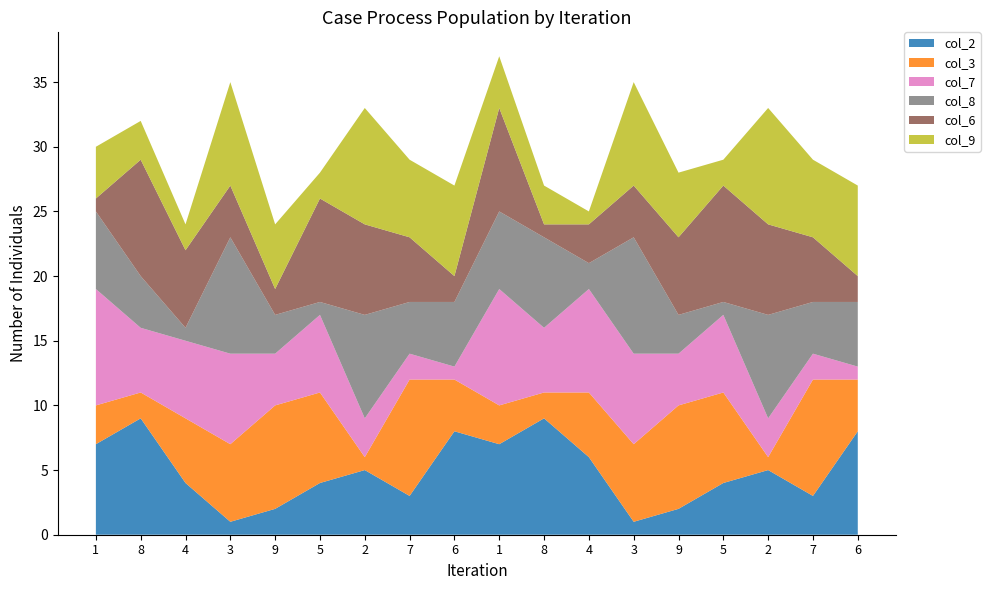

Reading left to right, extract all data points from this chart.

col_2: 1=7	8=9	4=4	3=1	9=2	5=4	2=5	7=3	6=8	1=7	8=9	4=6	3=1	9=2	5=4	2=5	7=3	6=8
col_3: 1=3	8=2	4=5	3=6	9=8	5=7	2=1	7=9	6=4	1=3	8=2	4=5	3=6	9=8	5=7	2=1	7=9	6=4
col_7: 1=9	8=5	4=6	3=7	9=4	5=6	2=3	7=2	6=1	1=9	8=5	4=8	3=7	9=4	5=6	2=3	7=2	6=1
col_8: 1=6	8=4	4=1	3=9	9=3	5=1	2=8	7=4	6=5	1=6	8=7	4=2	3=9	9=3	5=1	2=8	7=4	6=5
col_6: 1=1	8=9	4=6	3=4	9=2	5=8	2=7	7=5	6=2	1=8	8=1	4=3	3=4	9=6	5=9	2=7	7=5	6=2
col_9: 1=4	8=3	4=2	3=8	9=5	5=2	2=9	7=6	6=7	1=4	8=3	4=1	3=8	9=5	5=2	2=9	7=6	6=7